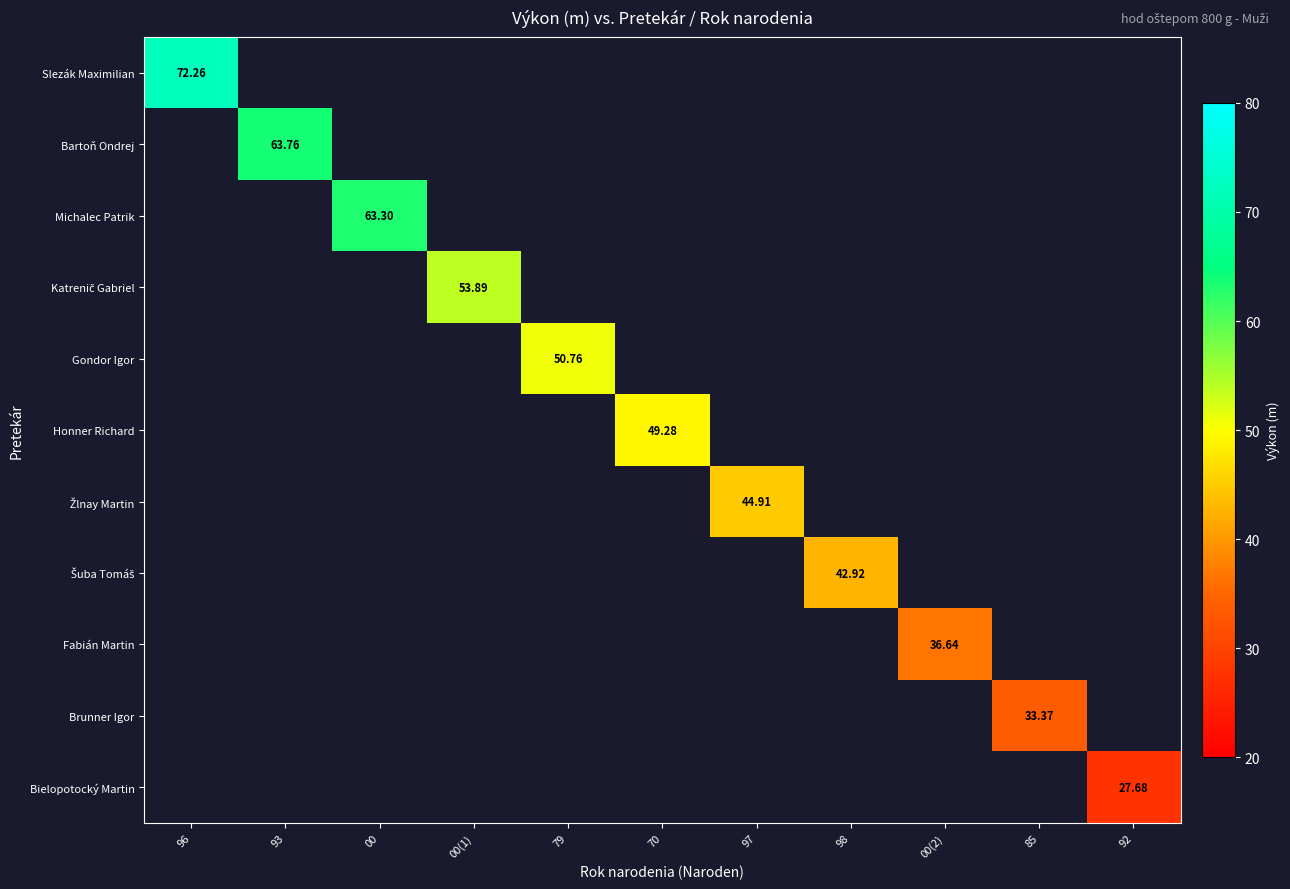

Which has a higher value, 92 or 79?

79